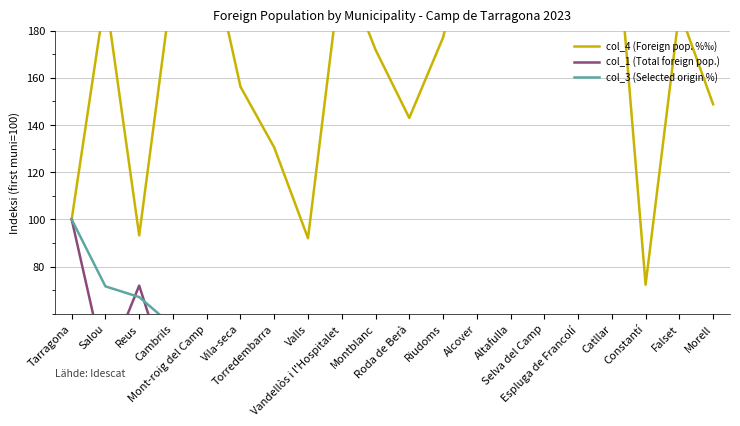

Reading right to left, list all the values displayed in this chart.

col_4 (Foreign pop. %‰): 148.8	188.4	72.3	246.1	217.0	242.9	192.9	234.2	177.0	143.0	171.9	208.2	92.0	130.5	156.2	220.9	201.7	93.2	195.2	100.0
col_1 (Total foreign pop.): 2.0	1.6	4.7	1.4	1.6	1.8	2.4	2.1	3.5	4.4	3.9	4.6	15.4	11.8	13.9	14.0	27.2	72.0	36.7	100.0
col_3 (Selected origin %): 2.9	3.0	3.4	3.4	3.6	4.4	4.6	5.0	6.2	6.2	6.8	9.7	14.2	15.4	21.8	30.8	54.8	67.1	71.6	100.0